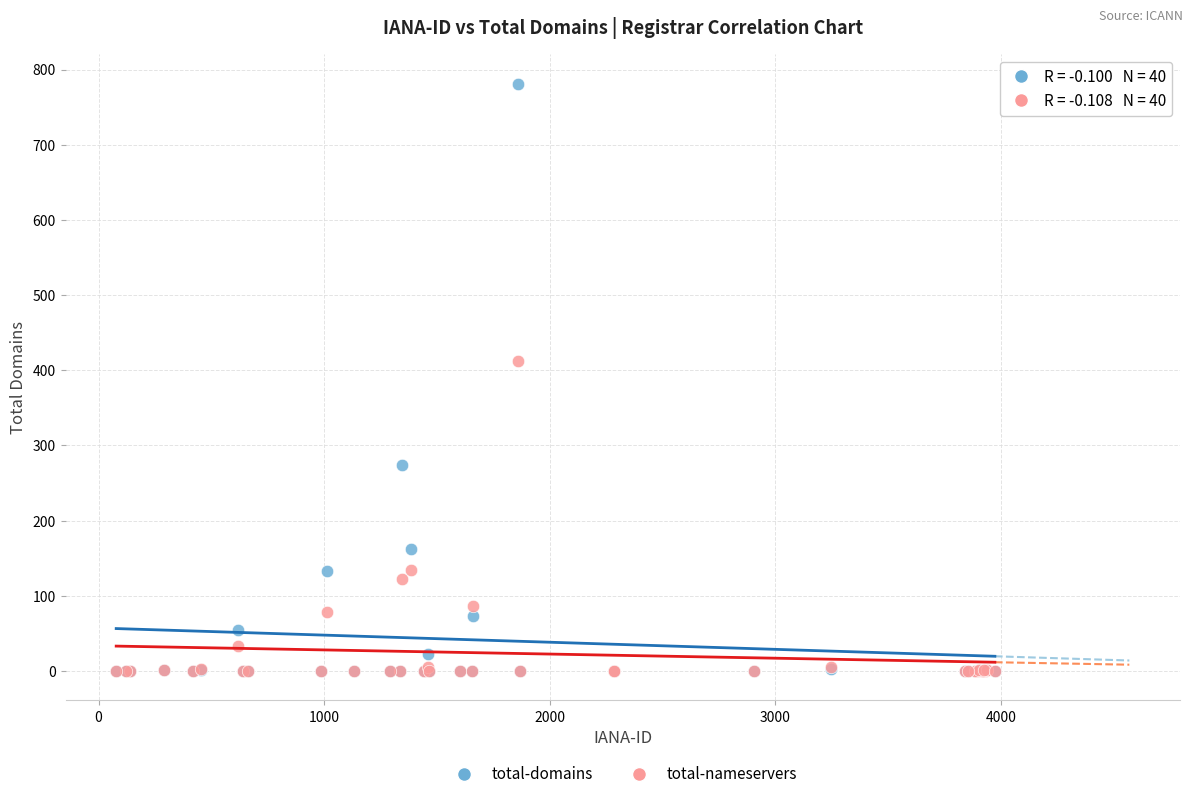

Across all series, what Y value is closest to 390?

413